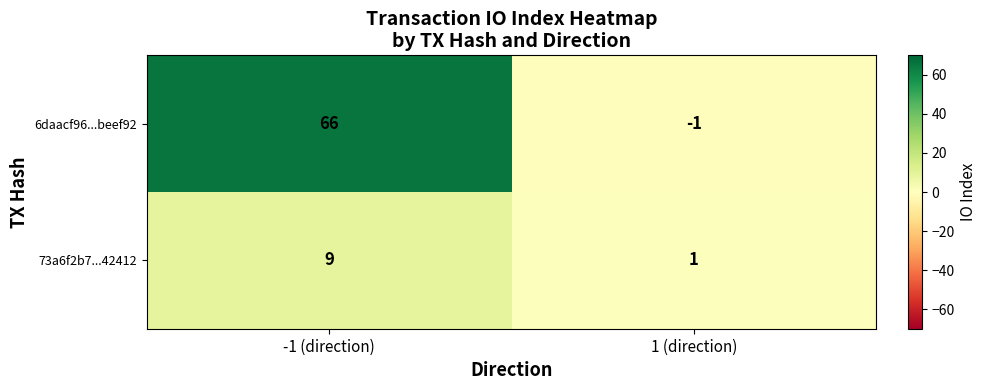

Reading left to right, what are all the values shown in this chart?

6daacf96...beef92: 66	-1
73a6f2b7...42412: 9	1